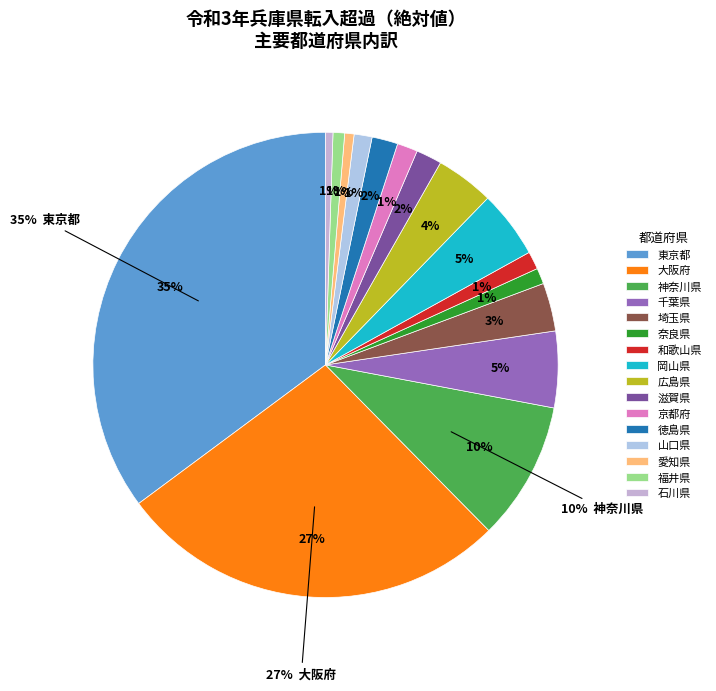

What is the change in value from 東京都 to 神奈川県?

-2635